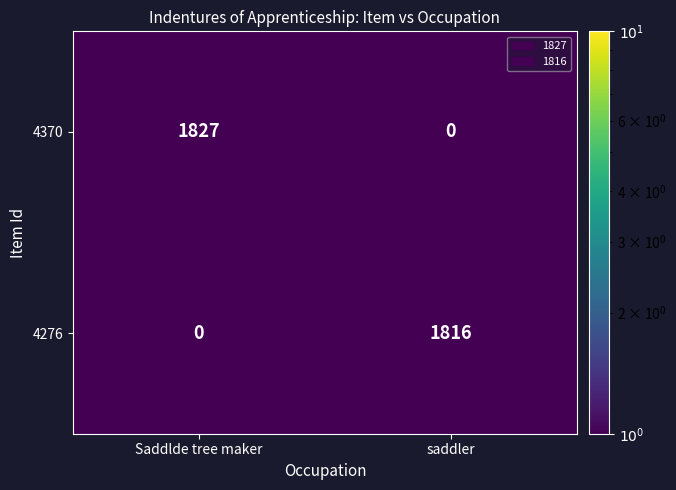

Which series changed the most between Saddlde tree maker and saddler?

4370